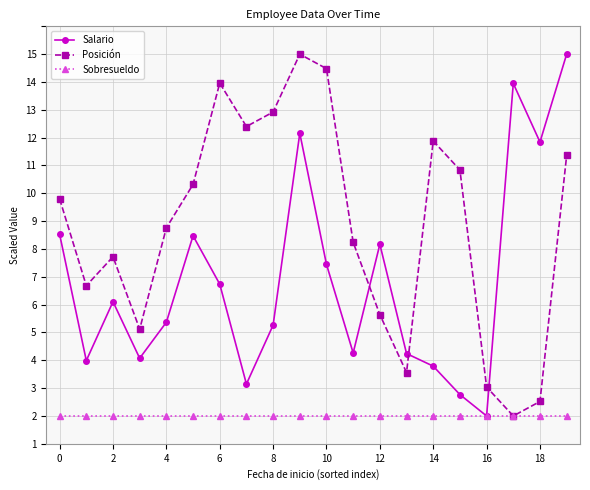

Does the chart have visible grid lines?

Yes